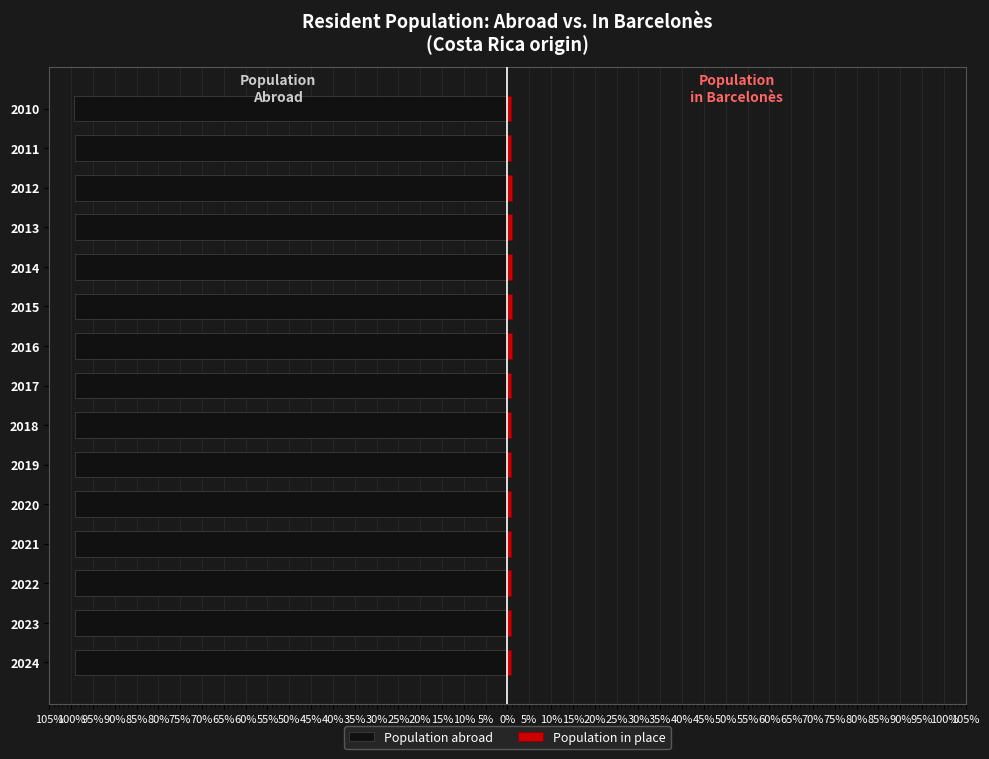

Between 2024 and 2021, which series saw the biggest shift?

Population abroad